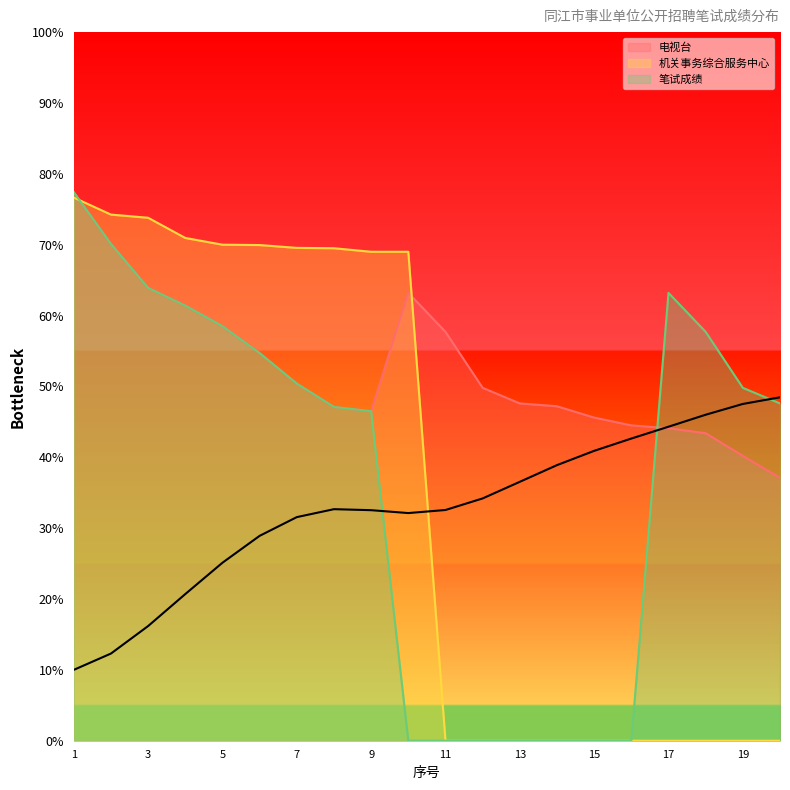

How many distinct data groups are displayed?

3